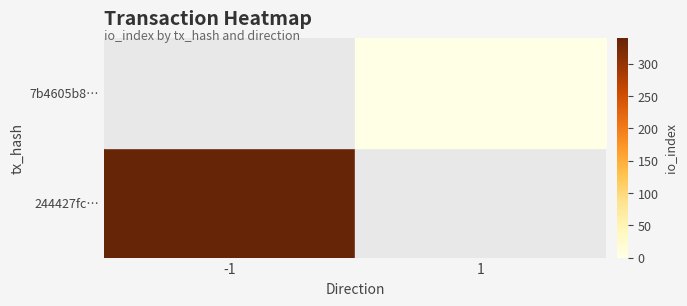

How many distinct data groups are displayed?

2